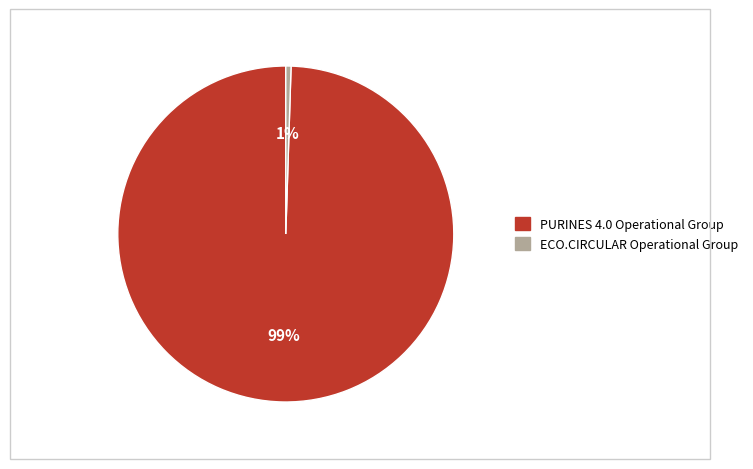

Is it true that ECO.CIRCULAR Operational Group is 1% of the pie?

True